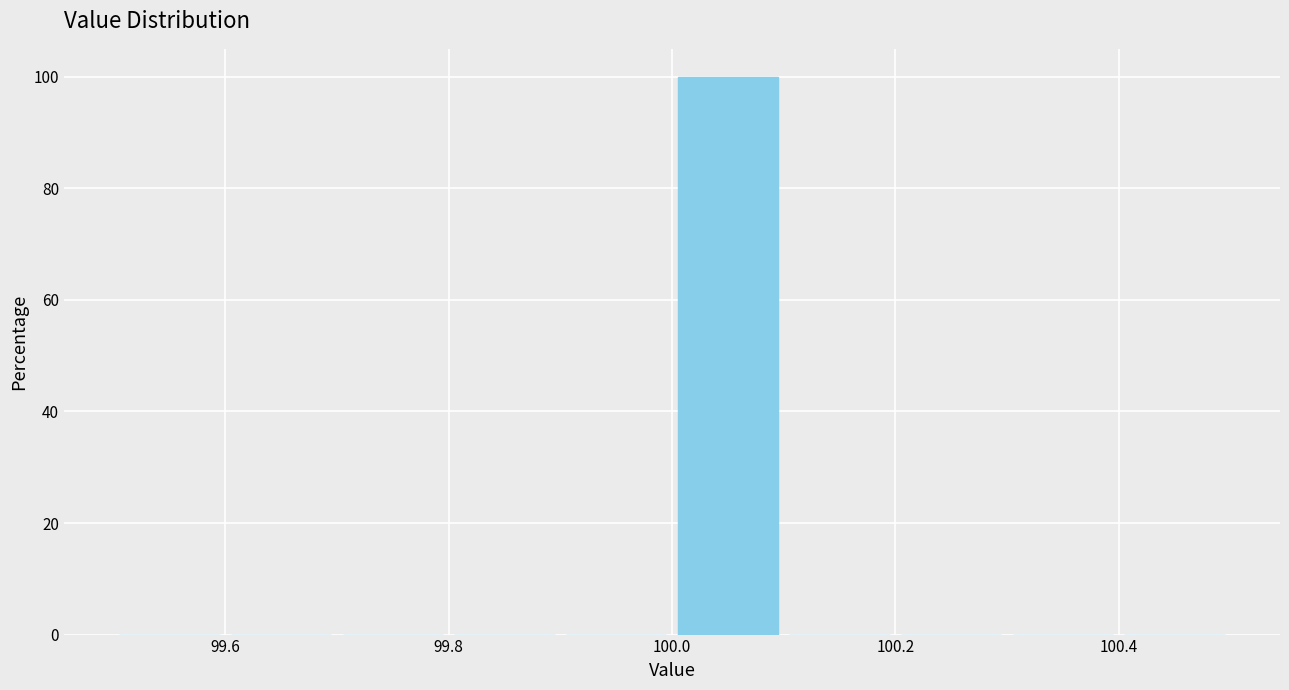

Reading left to right, transcribe this chart: for each bar, give the range it covers on the x-axis and its height. The values are not printed on the chart, so give them approximately, as read against the axis.

99.5 to 99.6: 0
99.6 to 99.7: 0
99.7 to 99.8: 0
99.8 to 99.9: 0
99.9 to 100.0: 0
100.0 to 100.1: 100
100.1 to 100.2: 0
100.2 to 100.3: 0
100.3 to 100.4: 0
100.4 to 100.5: 0